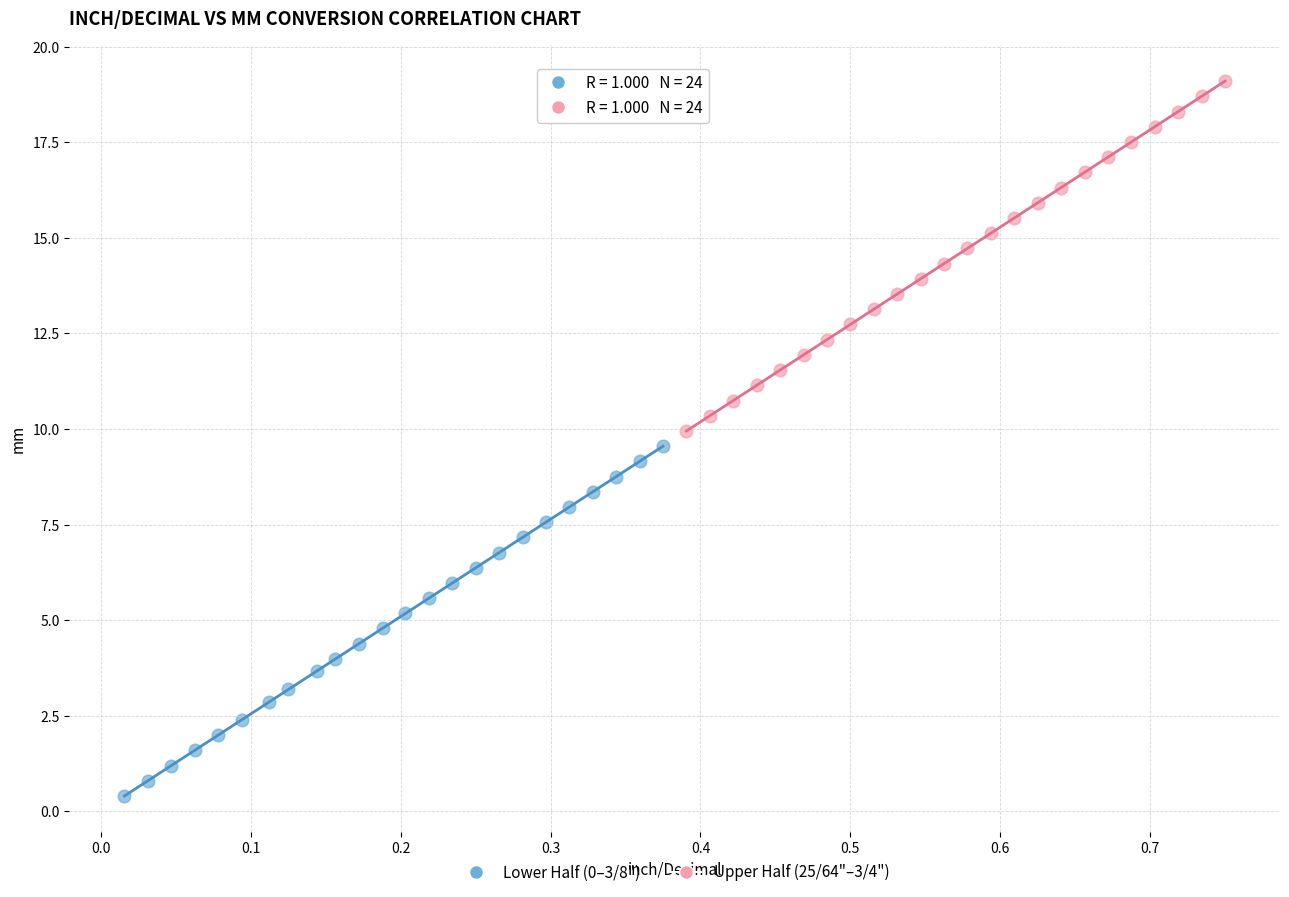

What are all the series names shown in the legend?

Lower Half (0–3/8"), Upper Half (25/64"–3/4")